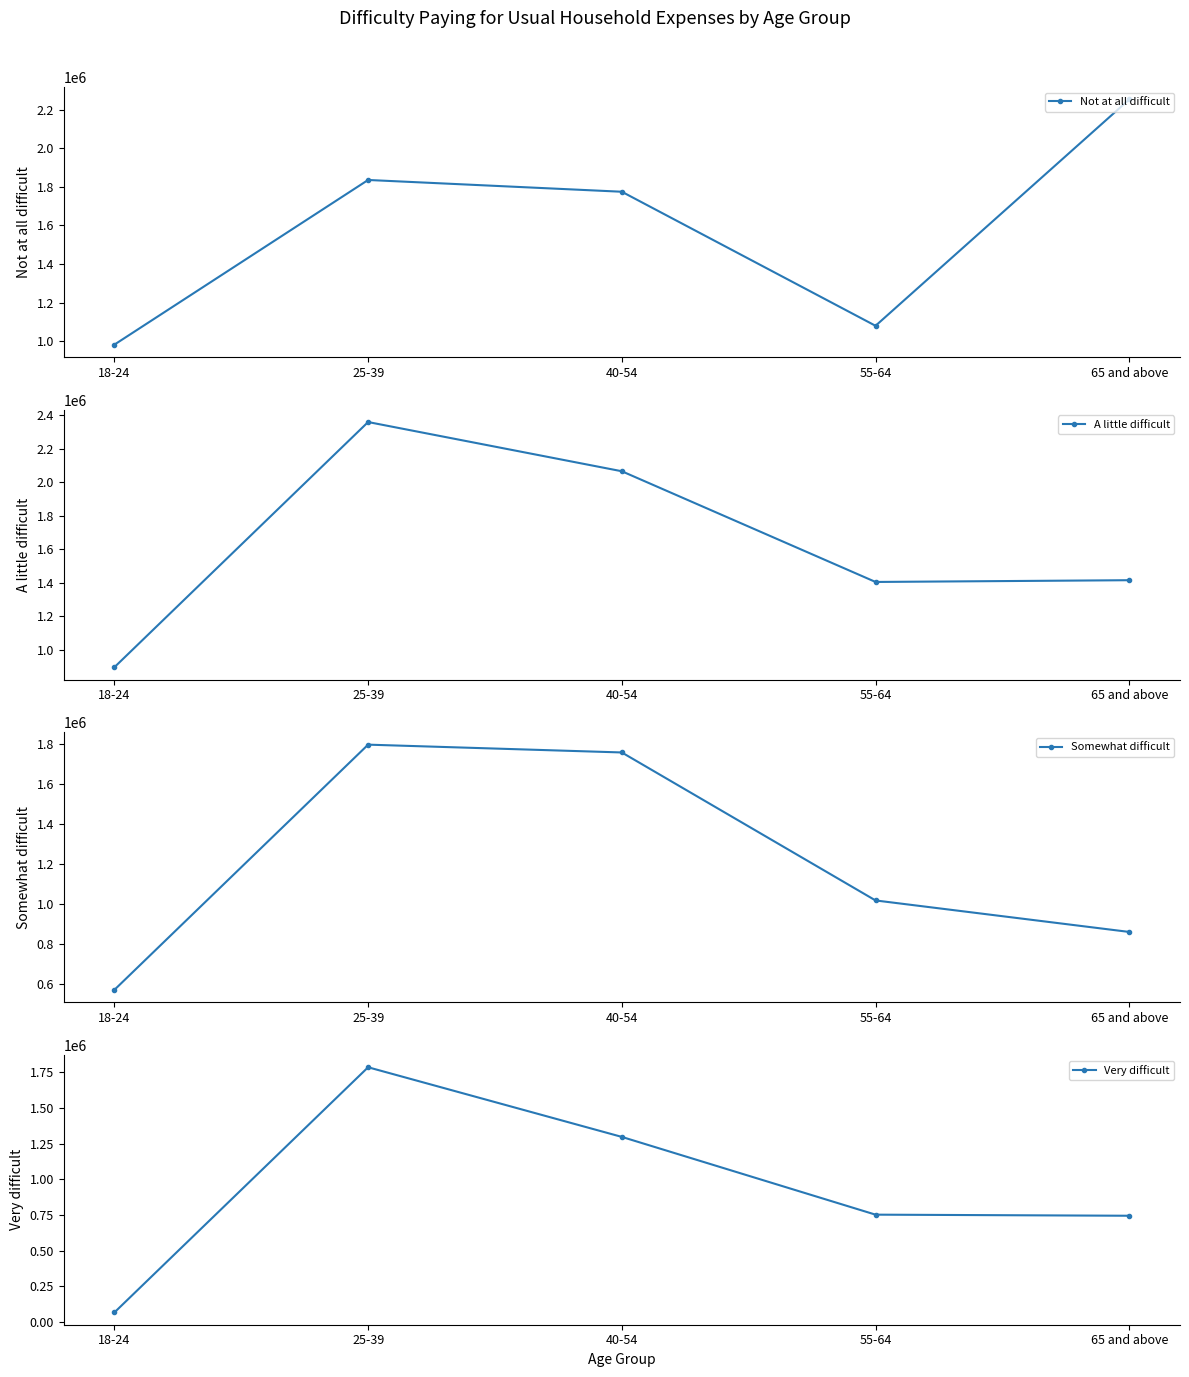

At which category does the chart reach its minimum across all series?

18-24